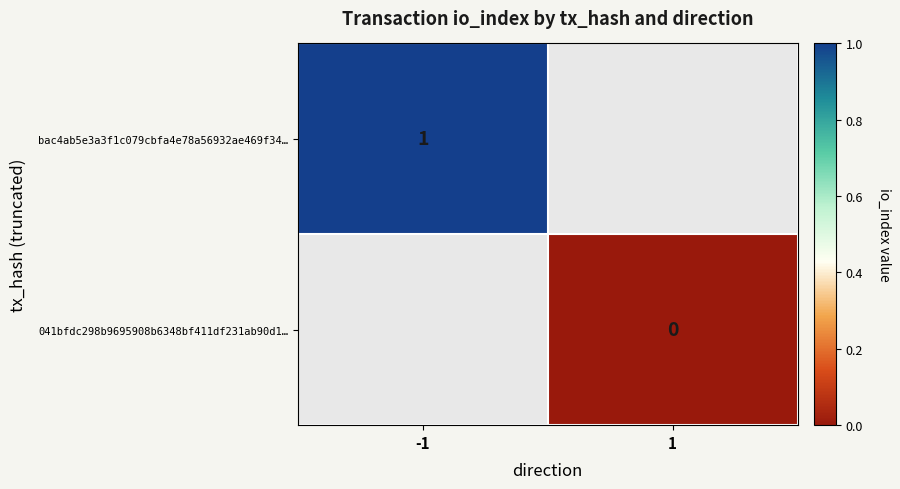

The value of bac4ab5e3a3f1c079cbfa4e78a56932ae469f34… at -1 is 0. True or false?

False